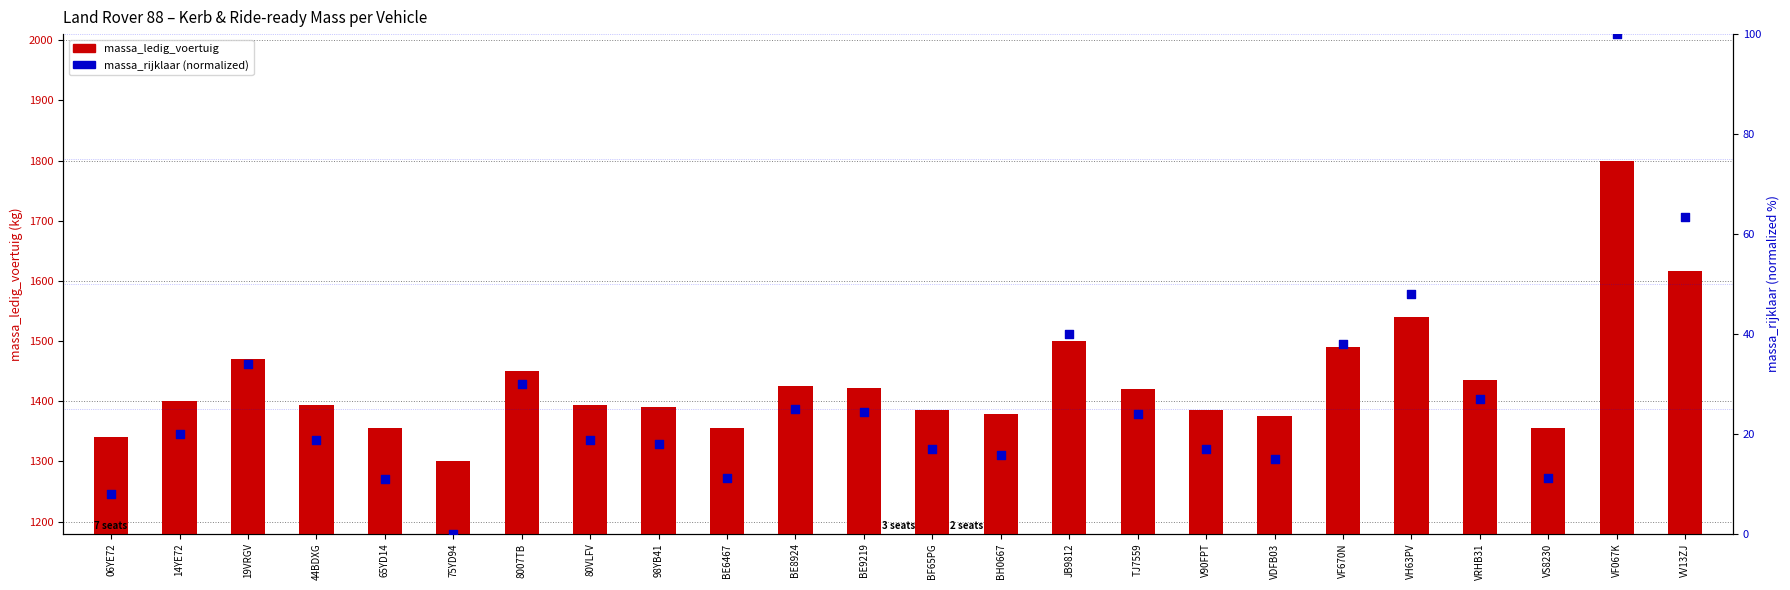

At which category is the sum across all series the highest?

VF067K